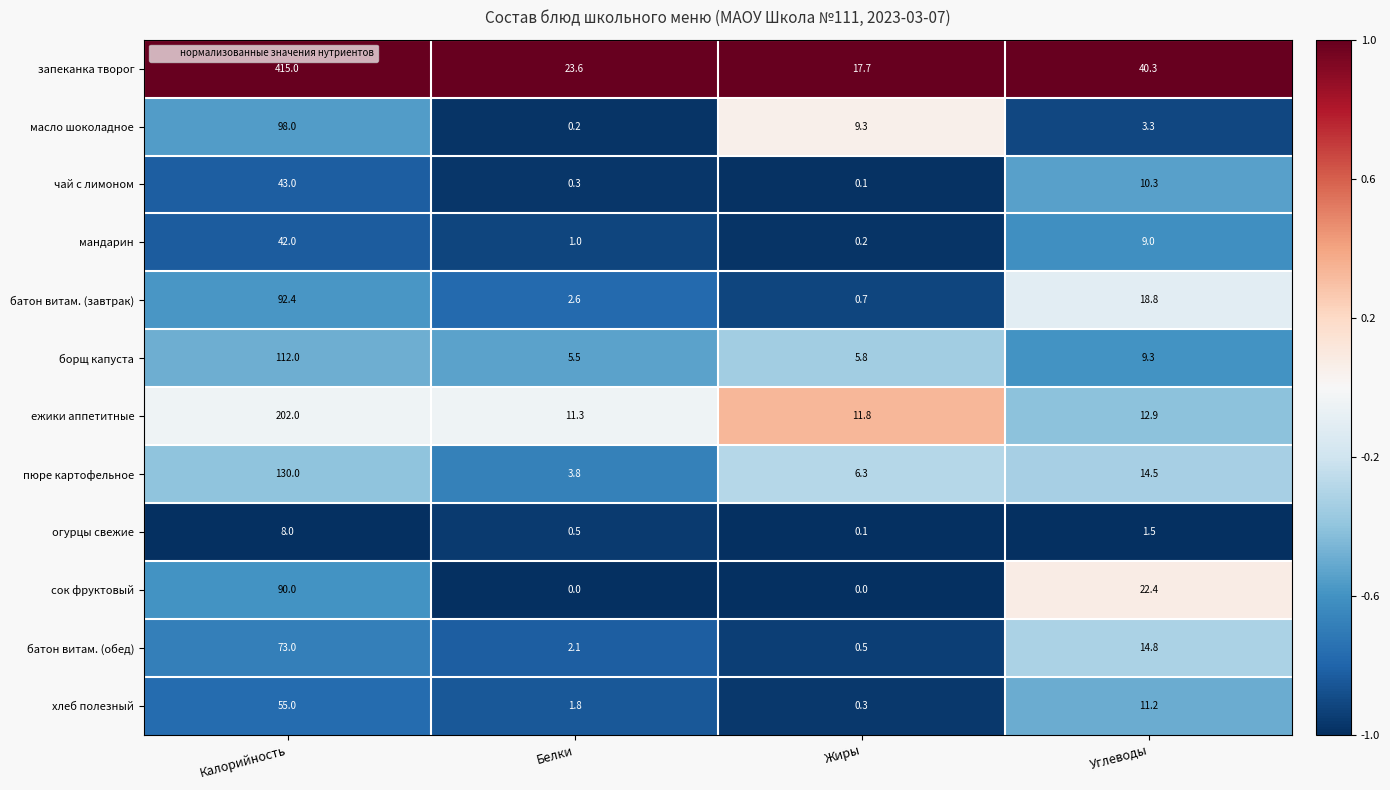

What is the total value across all series at Белки?

52.7